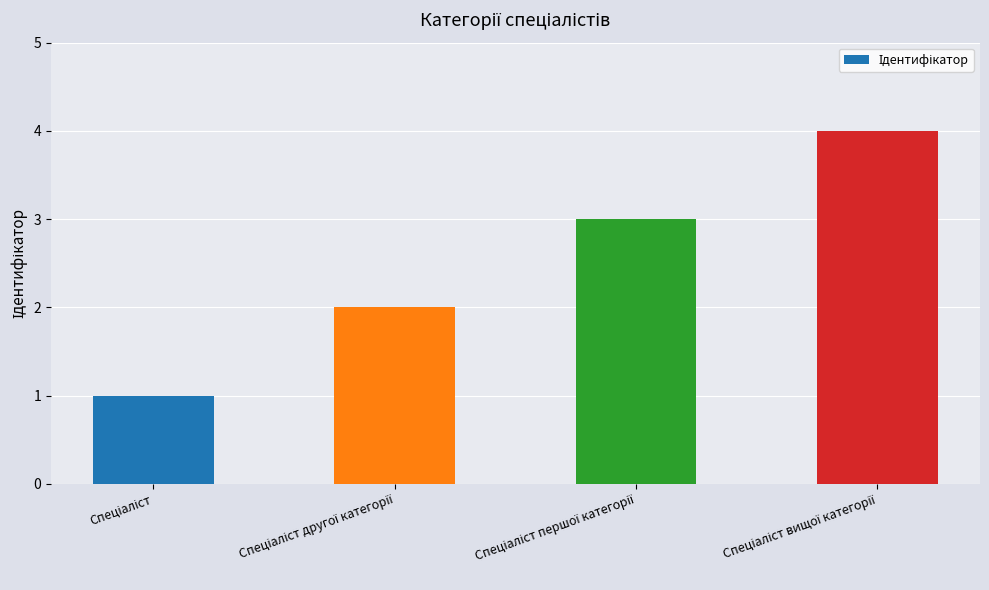

Count the values in the range 2 to 4.

3